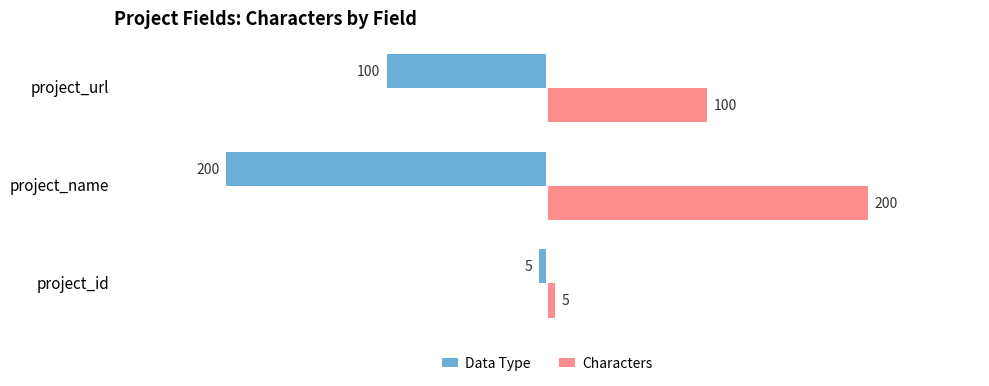

At how many categories does at least one series exceed 146?

1